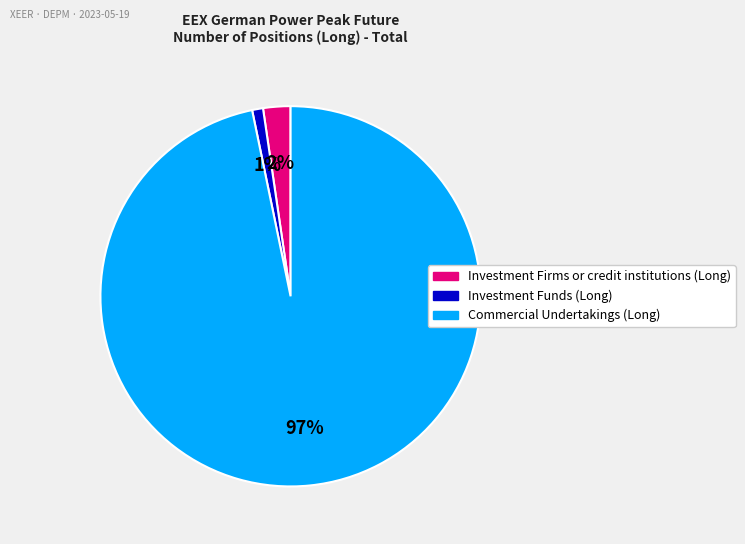

Which category has the biggest portion of the pie?

Commercial Undertakings (Long)